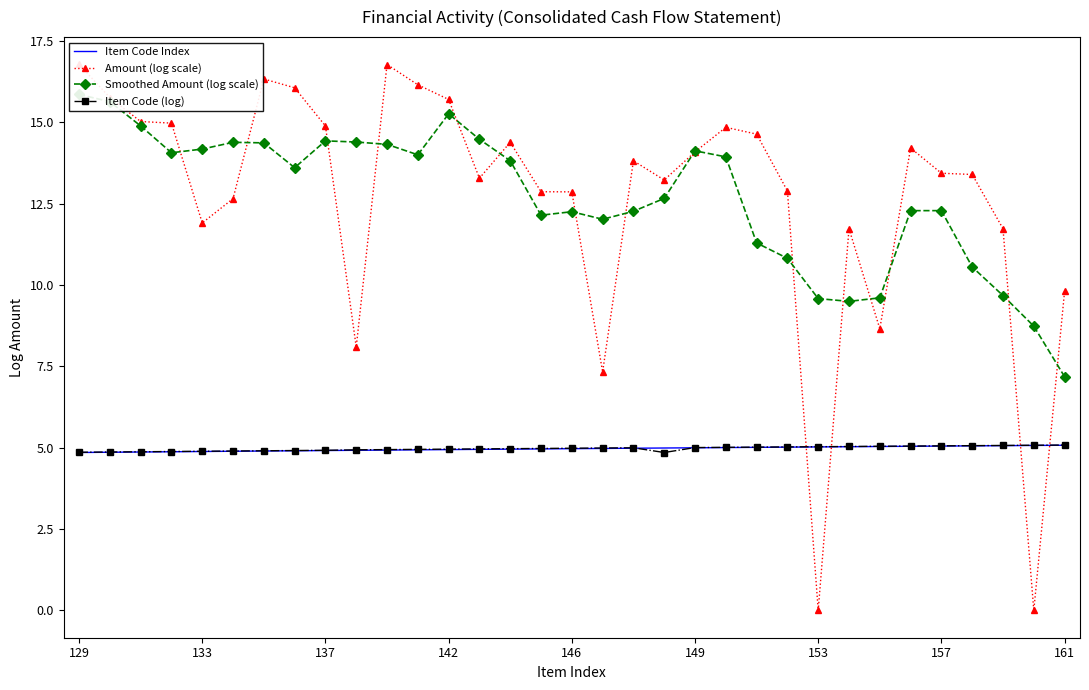

True or false: Smoothed Amount (log scale) and Item Code (log) intersect in this chart.

False